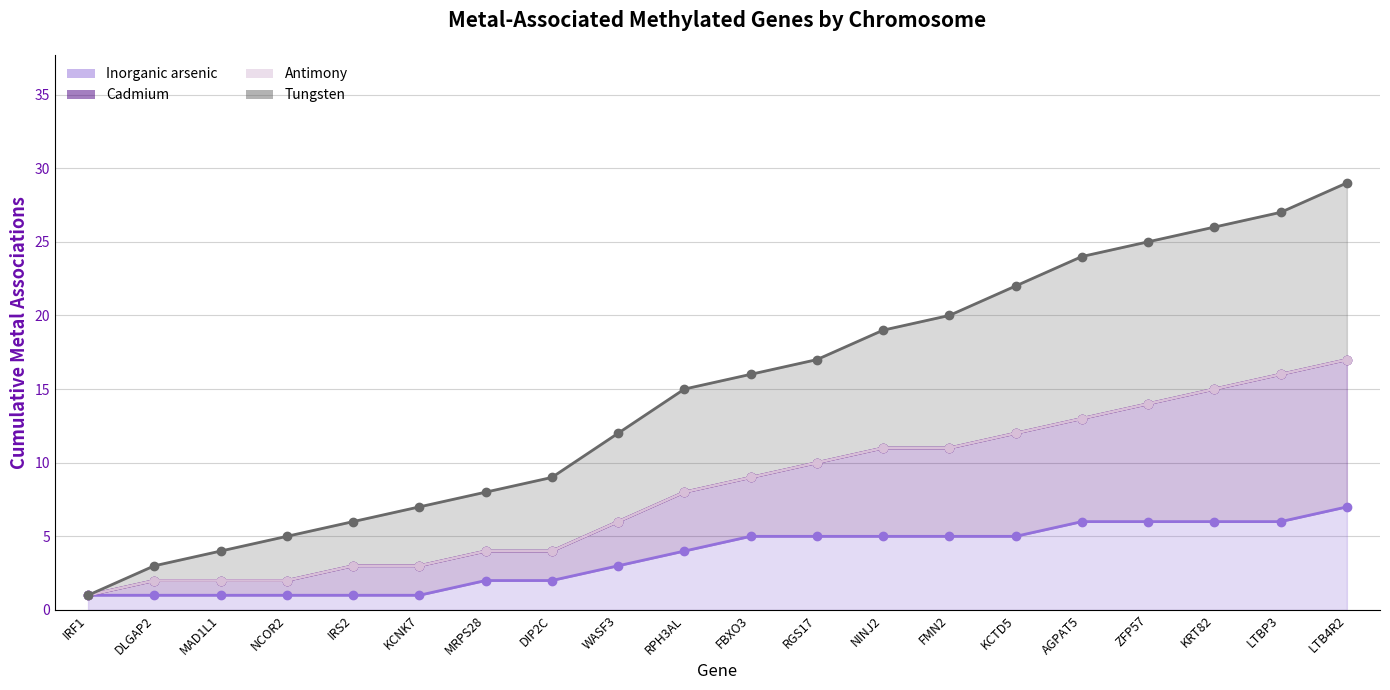

Does the chart have visible grid lines?

Yes